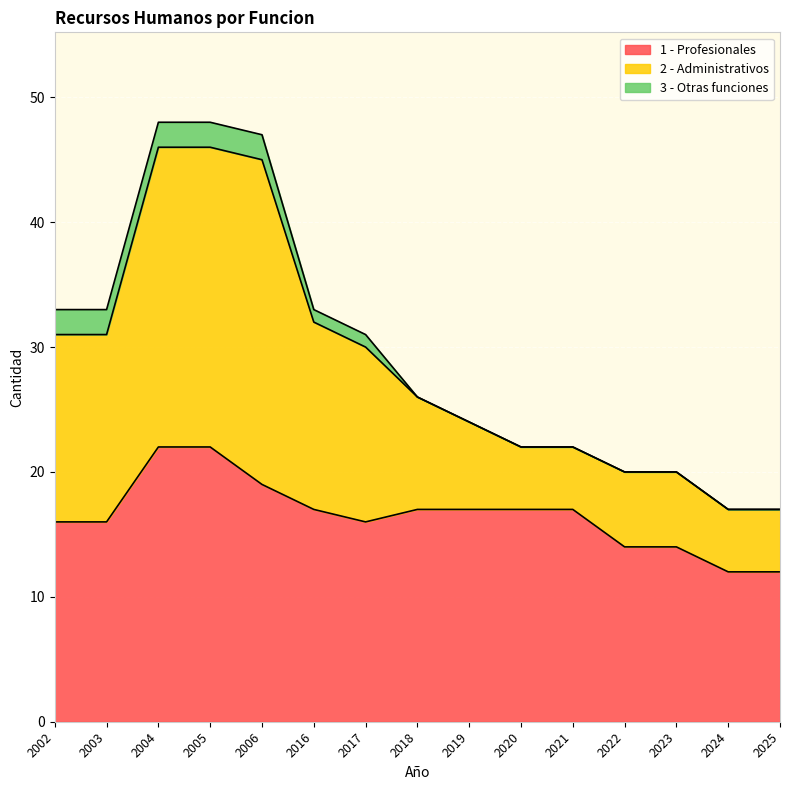

True or false: 1 - Profesionales has a value of 16 at 2003.

True